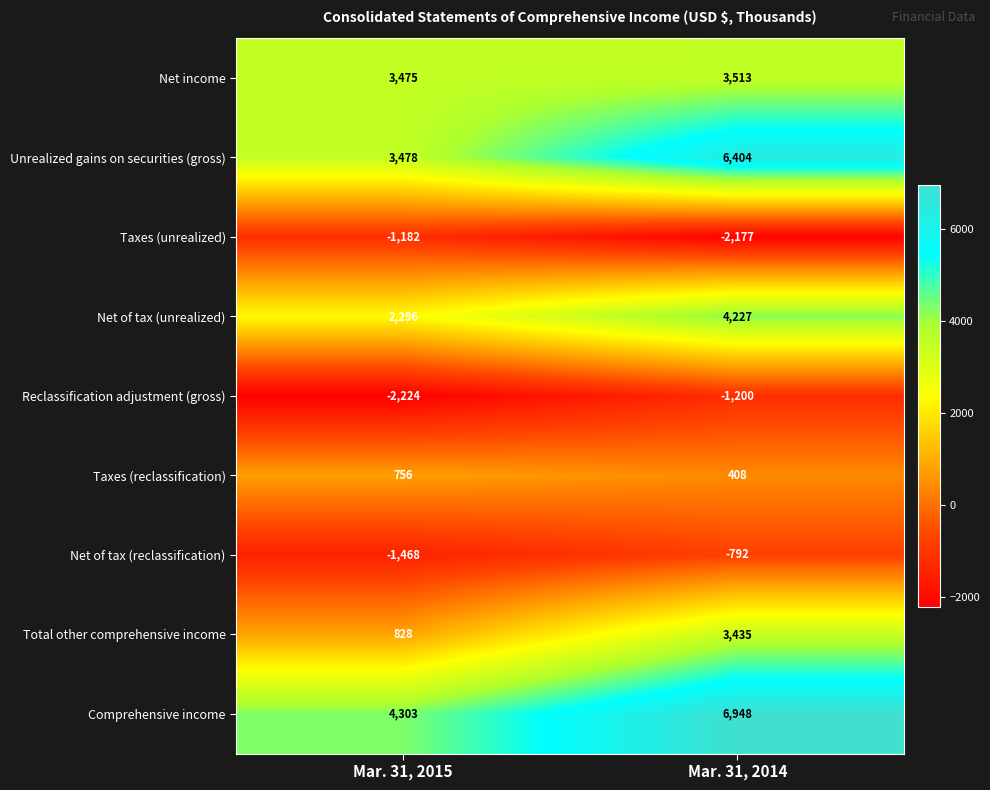

True or false: Net of tax (unrealized) has a value of 4227 at Mar. 31, 2014.

True